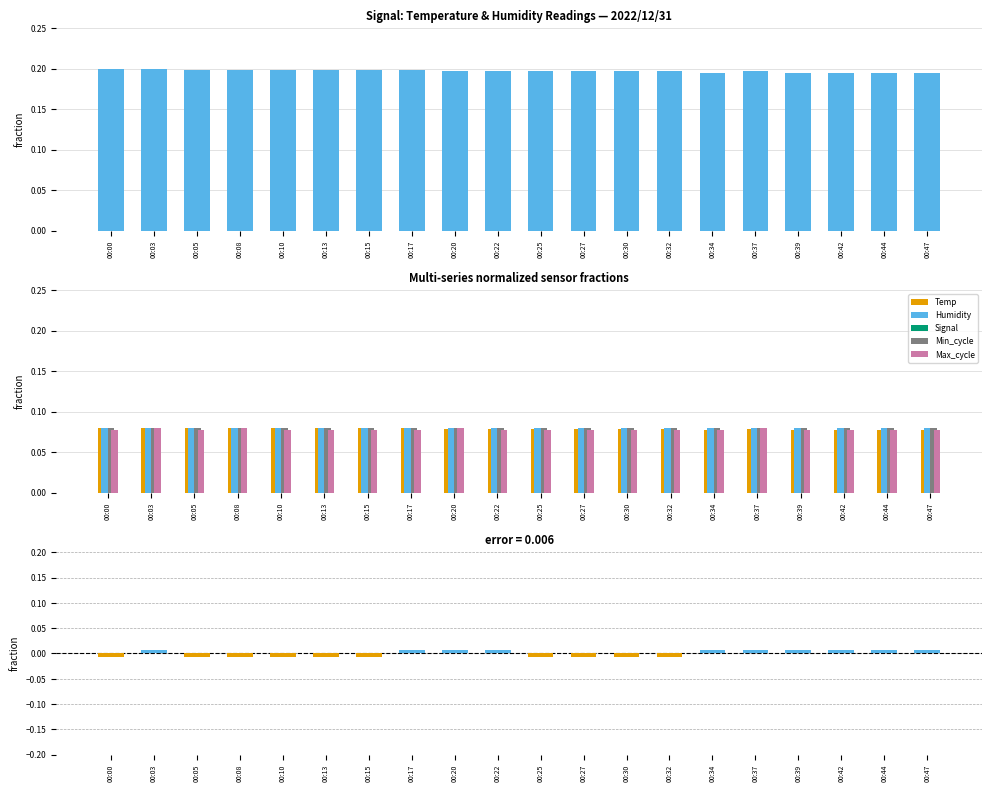

What is the sum of the Humidity values at 00:44 and 00:10?

0.2